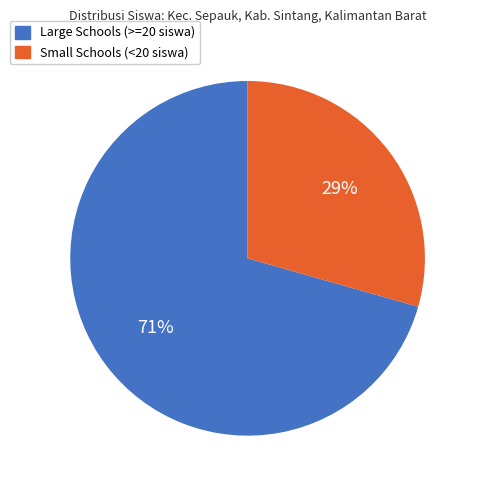

Is there any slice that represents more than half of the pie?

Yes